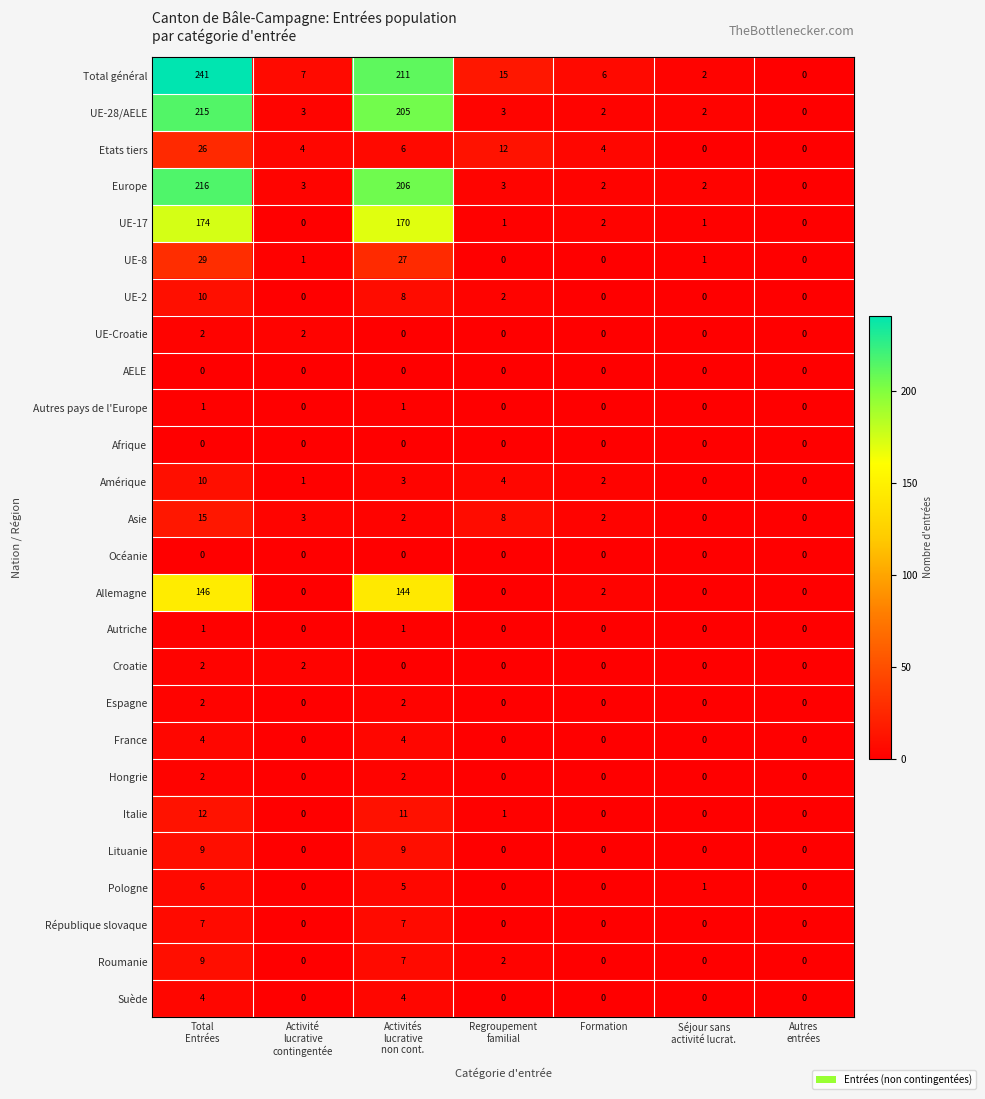

True or false: UE-Croatie has a value of -1 at Formation.

False